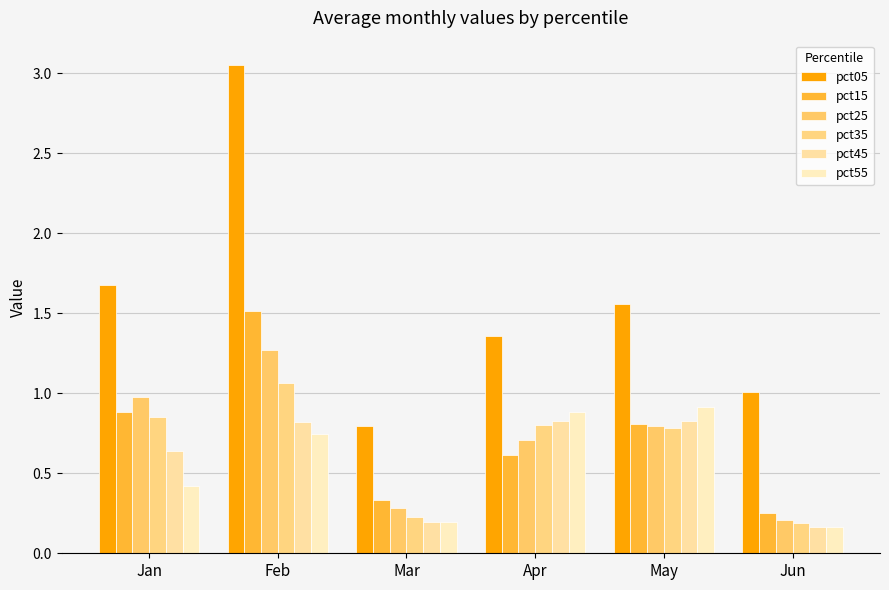

What are all the series names shown in the legend?

pct05, pct15, pct25, pct35, pct45, pct55